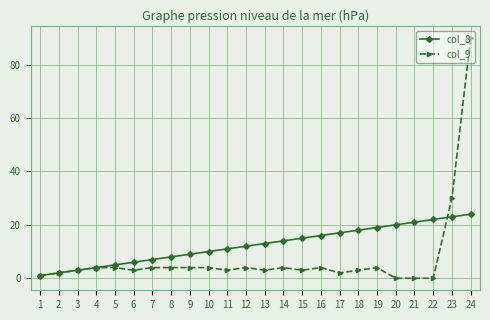

True or false: col_9 has more than 0 points higher than both neighbors.

True